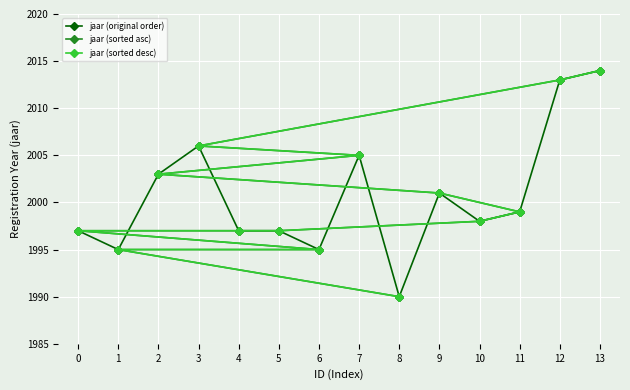

What is the value of the jaar (original order) point at the 13th from the left?

2013